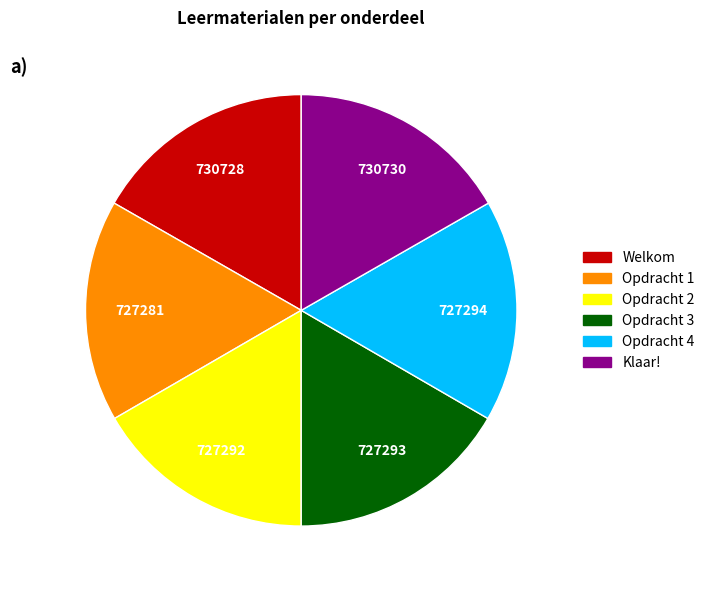

True or false: Klaar! accounts for 7% of the total.

False